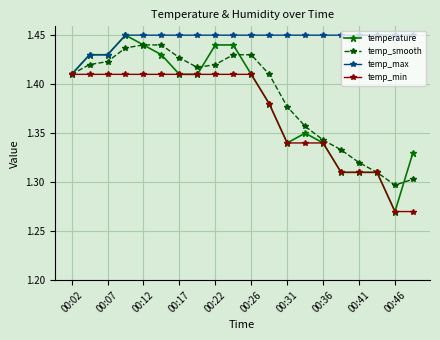

Does the chart have visible grid lines?

Yes